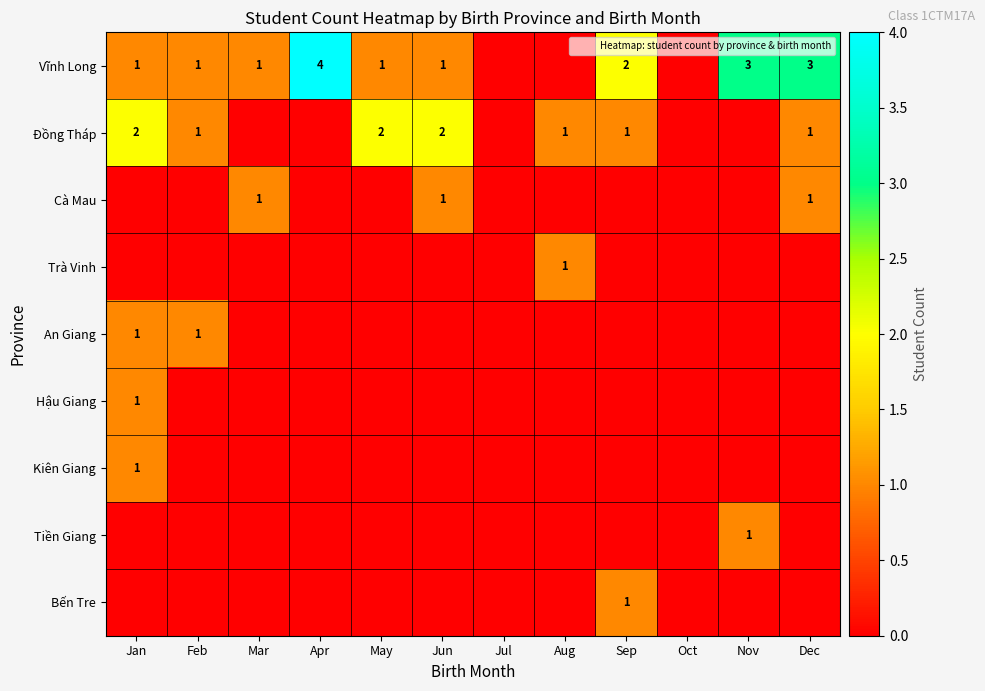

True or false: Kiên Giang has a value of -1 at Apr.

False